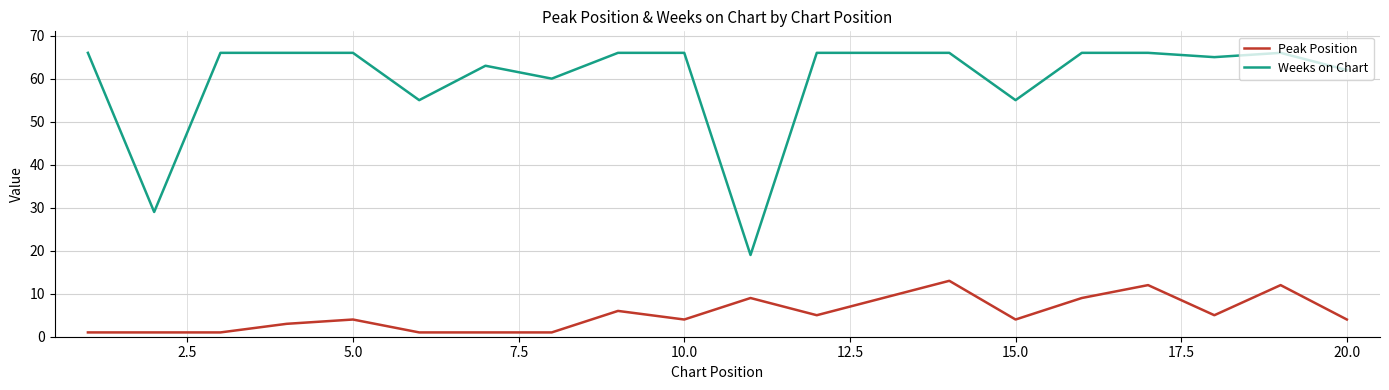

Rank the series by their average value, from lowest to highest.

Peak Position, Weeks on Chart